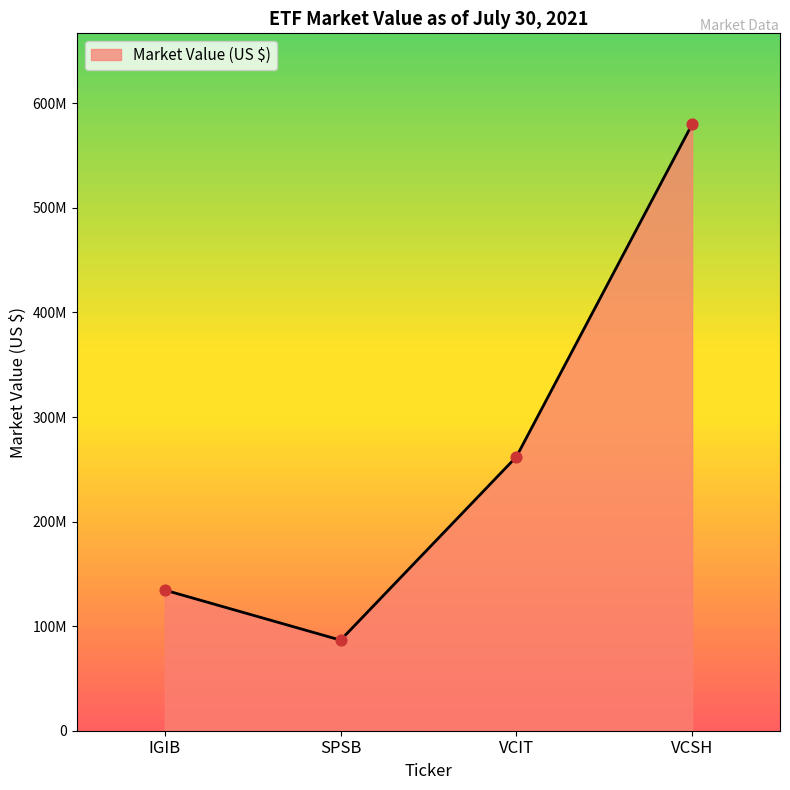

Between VCIT and SPSB, which is larger?

VCIT